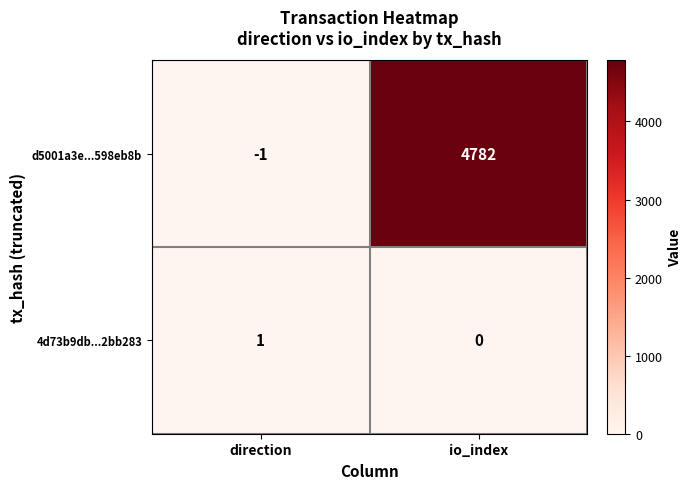

Is it true that d5001a3e...598eb8b equals 4782 at io_index?

True